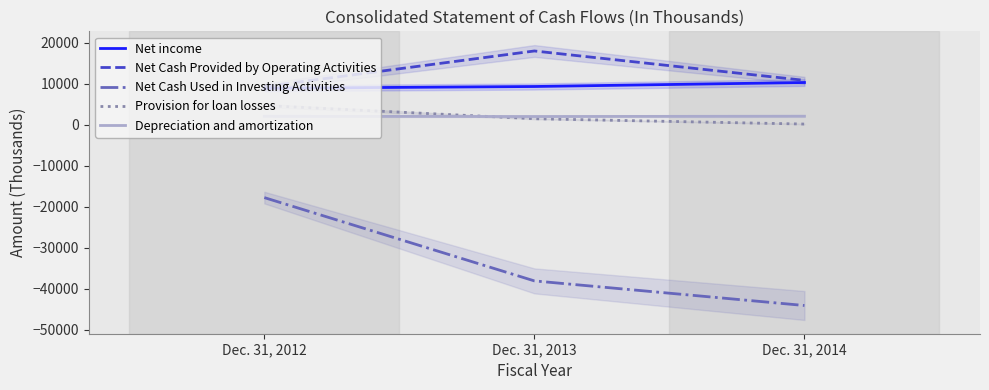

How many values in the Net Cash Provided by Operating Activities series are below 10815?

1